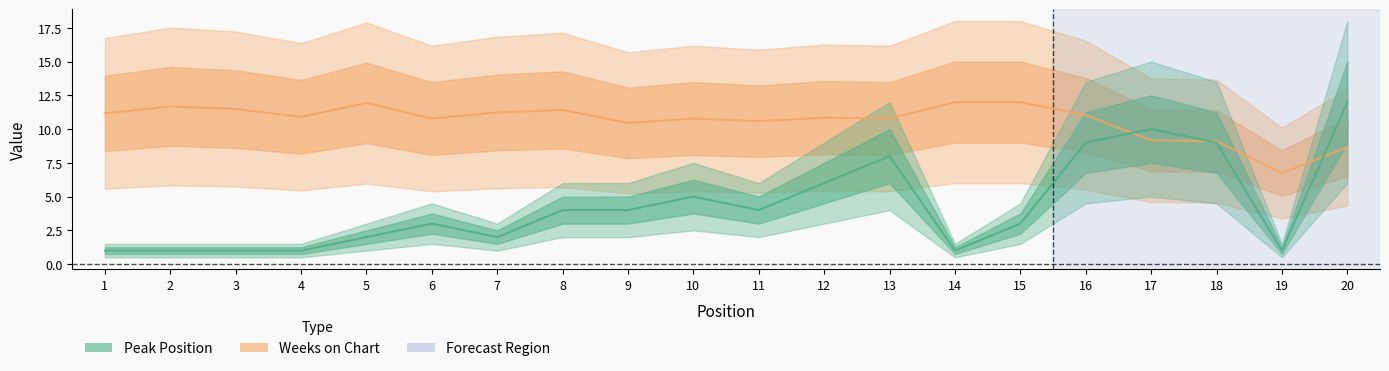

Is it true that Peak Position equals 5.7 at 11?

False